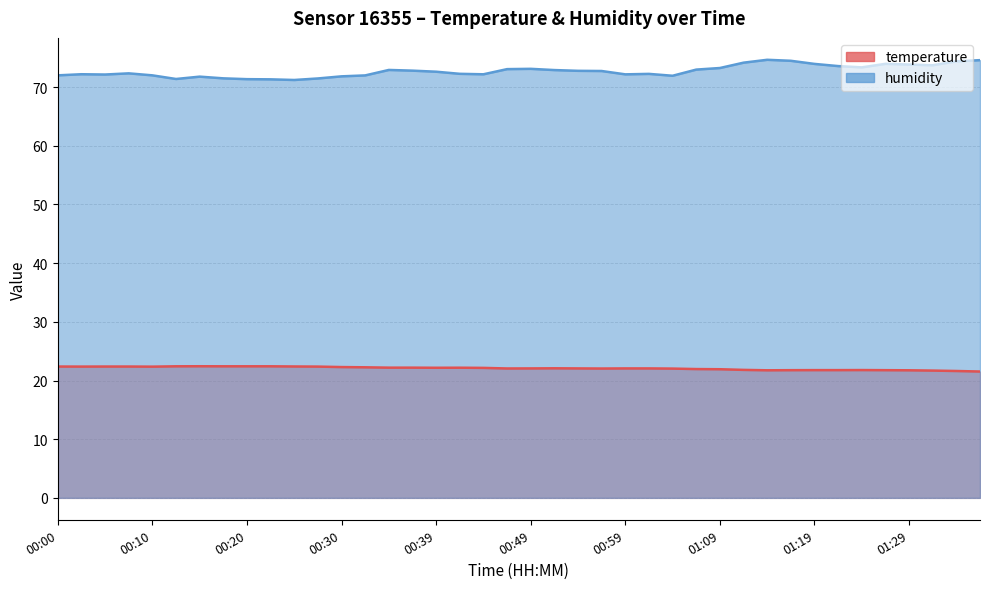

True or false: temperature has more than 2 points higher than both neighbors.

True